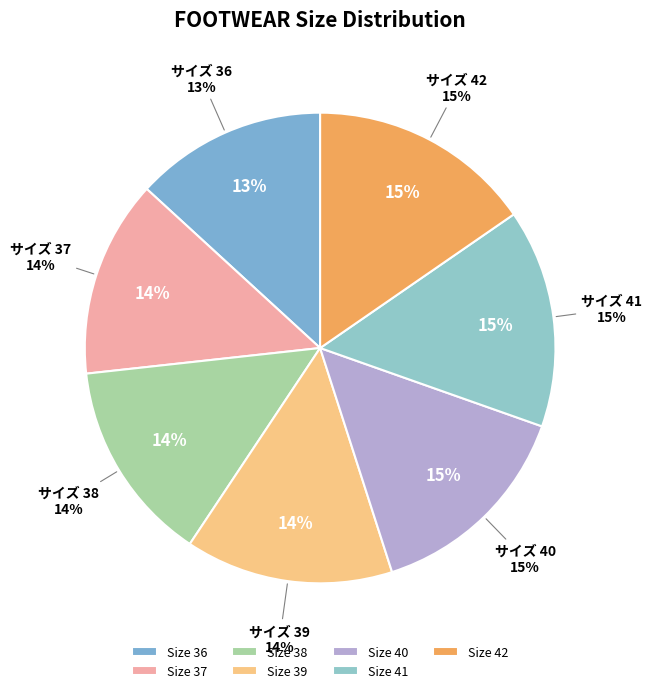

True or false: 36 accounts for 27% of the total.

False